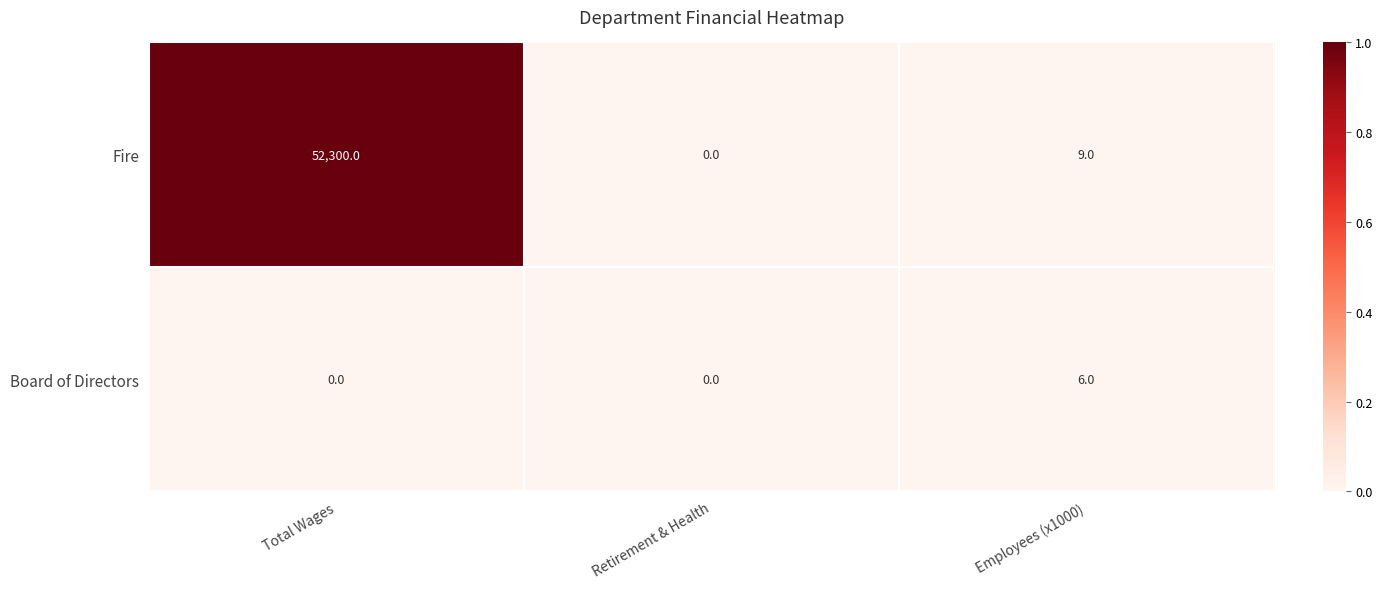

Rank the series at Employees (x1000) from lowest to highest value.

Board of Directors, Fire